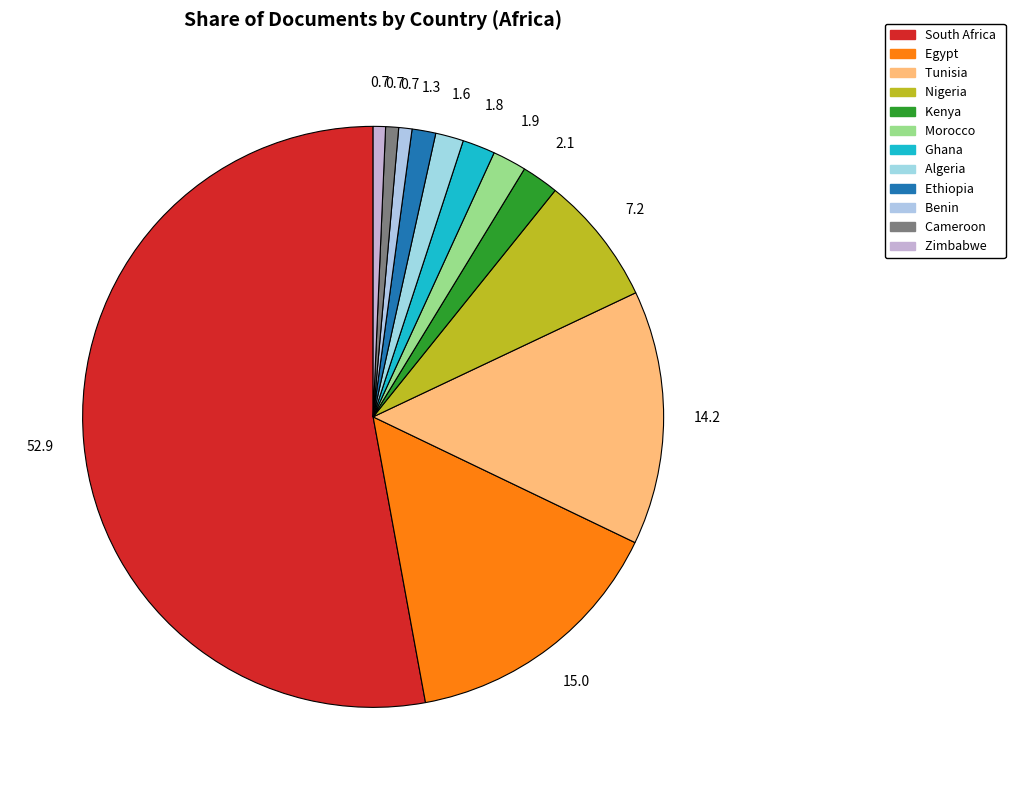

Which slice is the largest?

South Africa